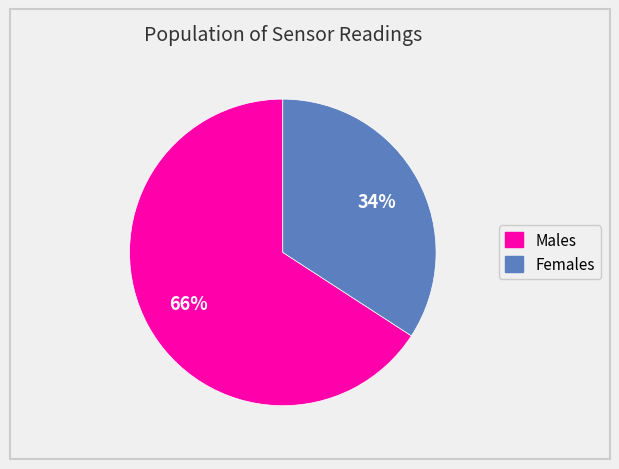

The Males slice represents 51% of the pie. True or false?

False